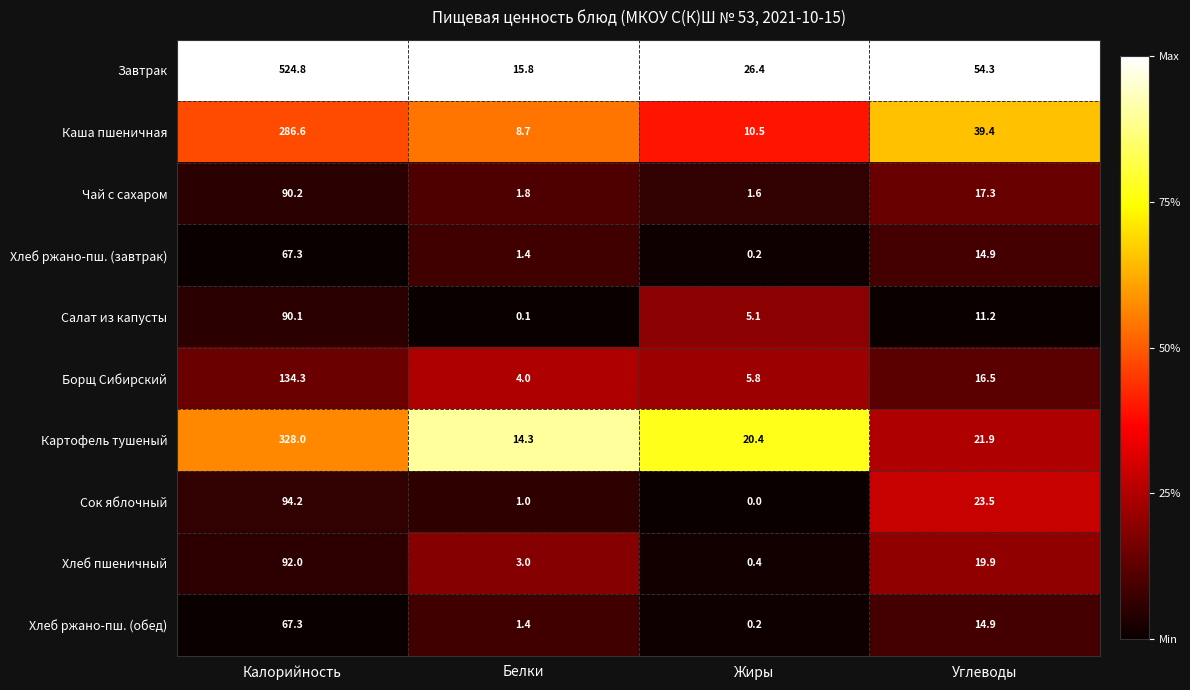

Which series has the largest range (max minus min)?

Завтрак